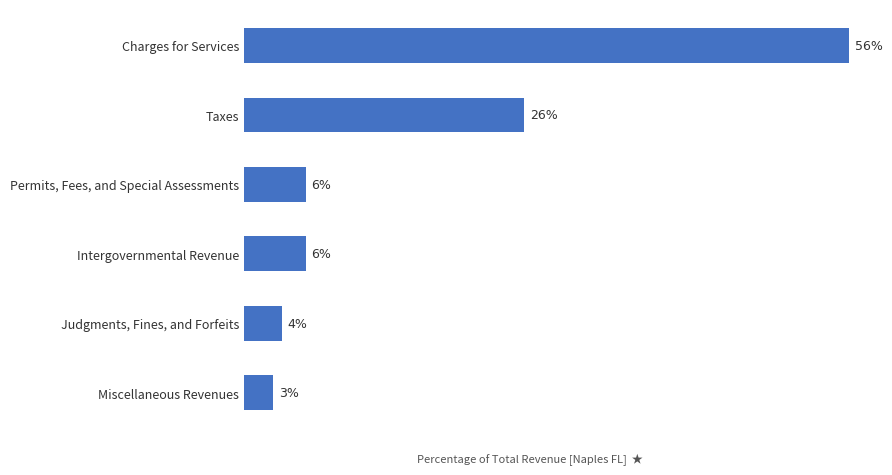

Are the bars horizontal?

Yes